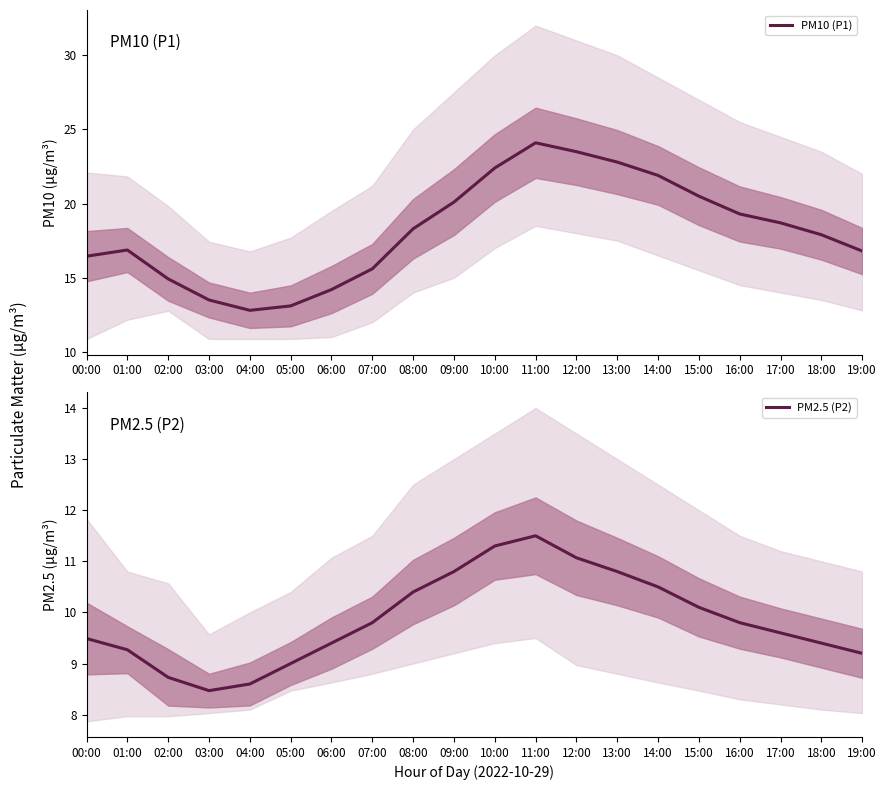

True or false: PM2.5 (P2) and PM10 (P1) cross at least once.

False